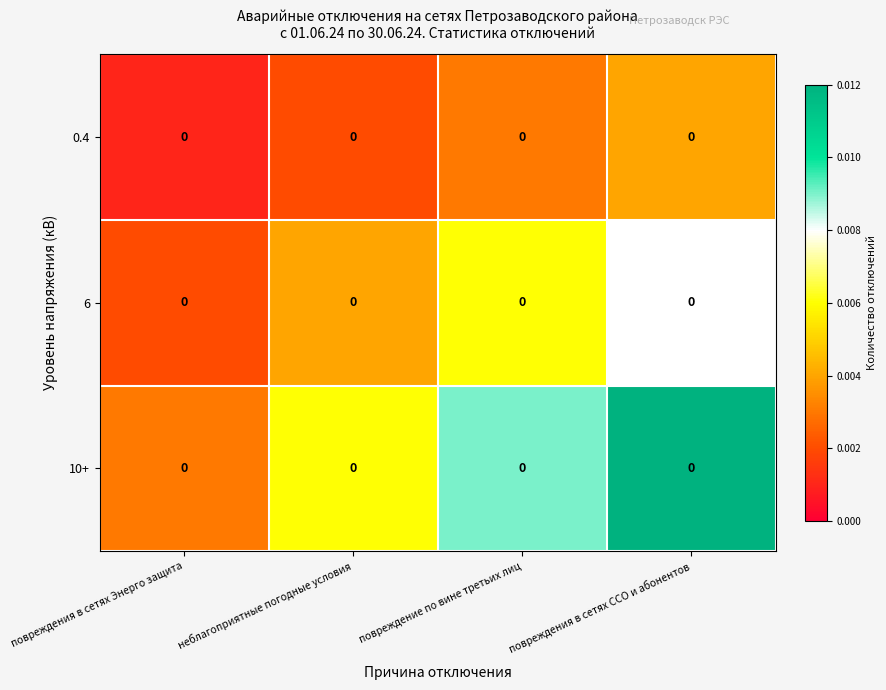

Between повреждения в сетях Энерго защита and неблагоприятные погодные условия, which is larger?

неблагоприятные погодные условия